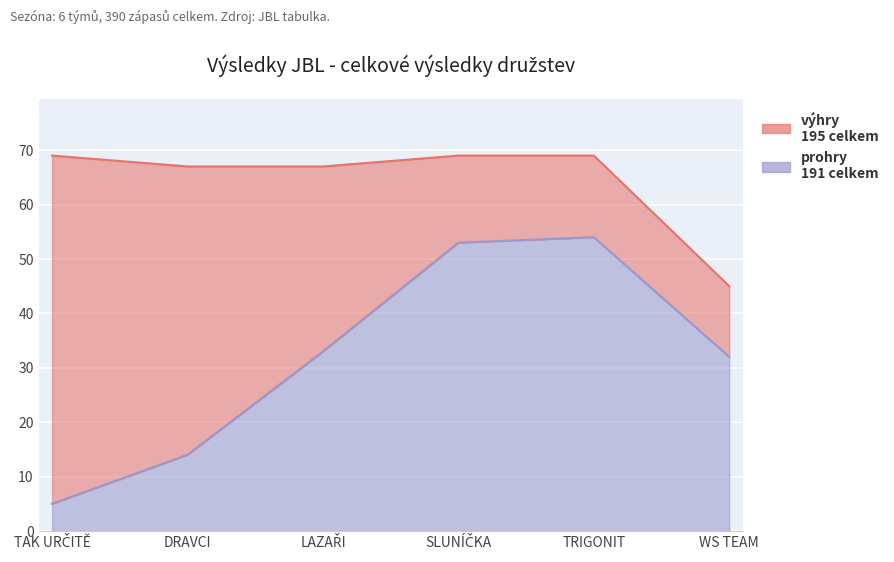

Between WS TEAM and LAZAŘI, which is larger?

LAZAŘI